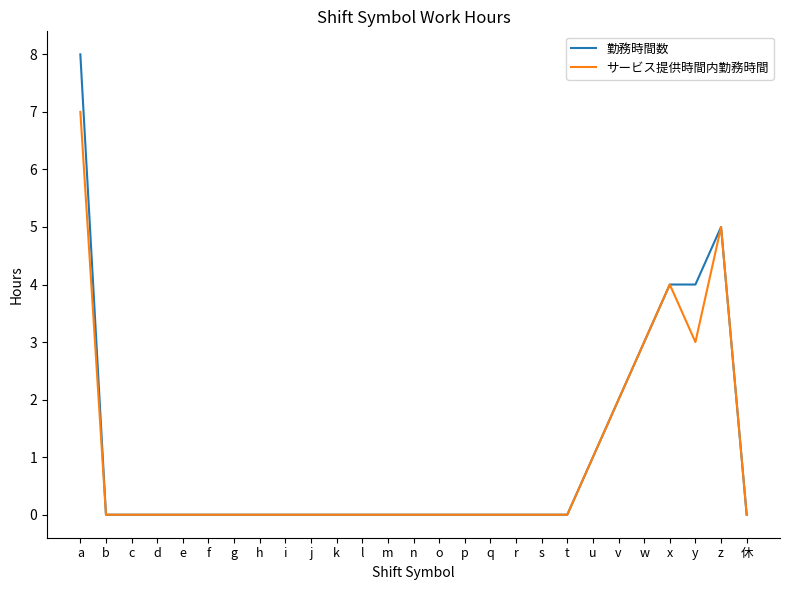

Rank the series by their average value, from highest to lowest.

勤務時間数, サービス提供時間内勤務時間